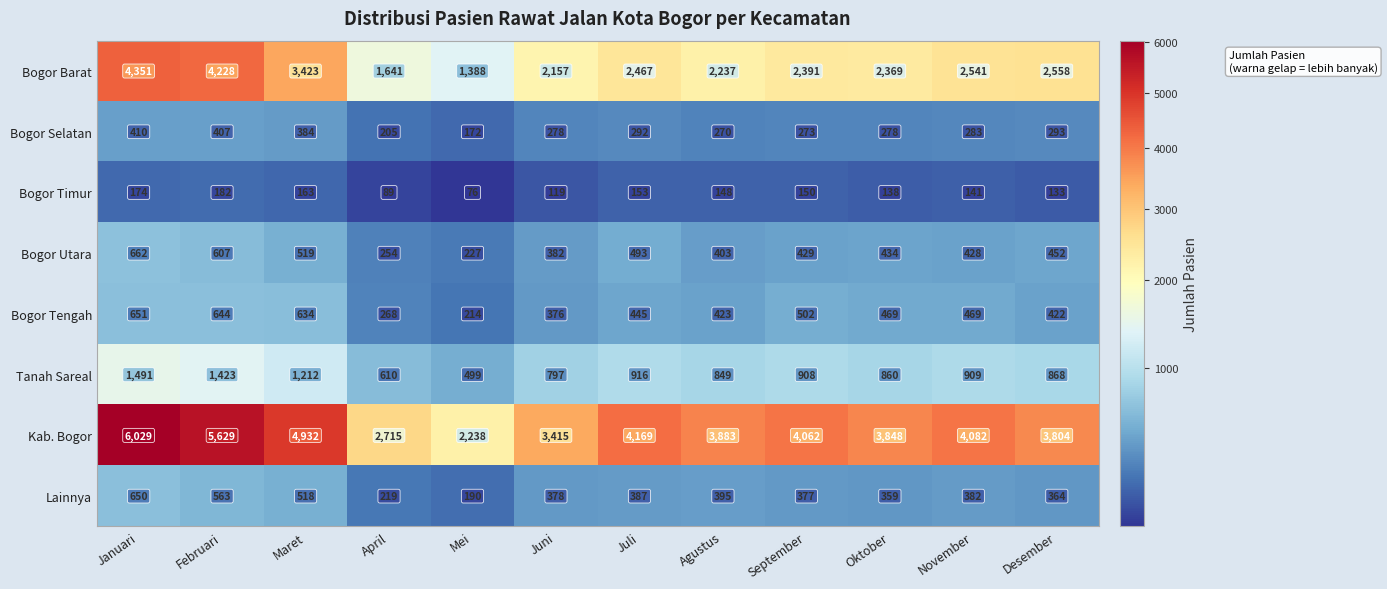

What is the sum of all Bogor Timur values?

1666